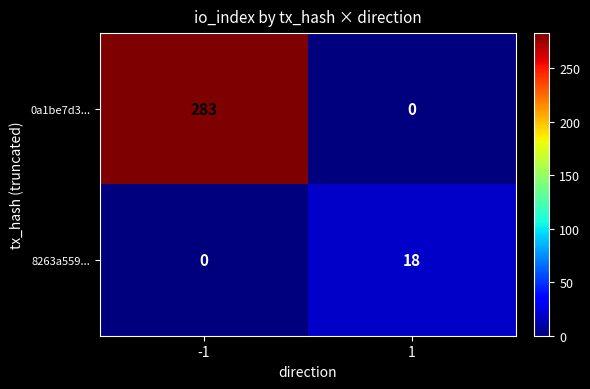

Reading left to right, what are all the values shown in this chart?

0a1be7d3...: 283	0
8263a559...: 0	18